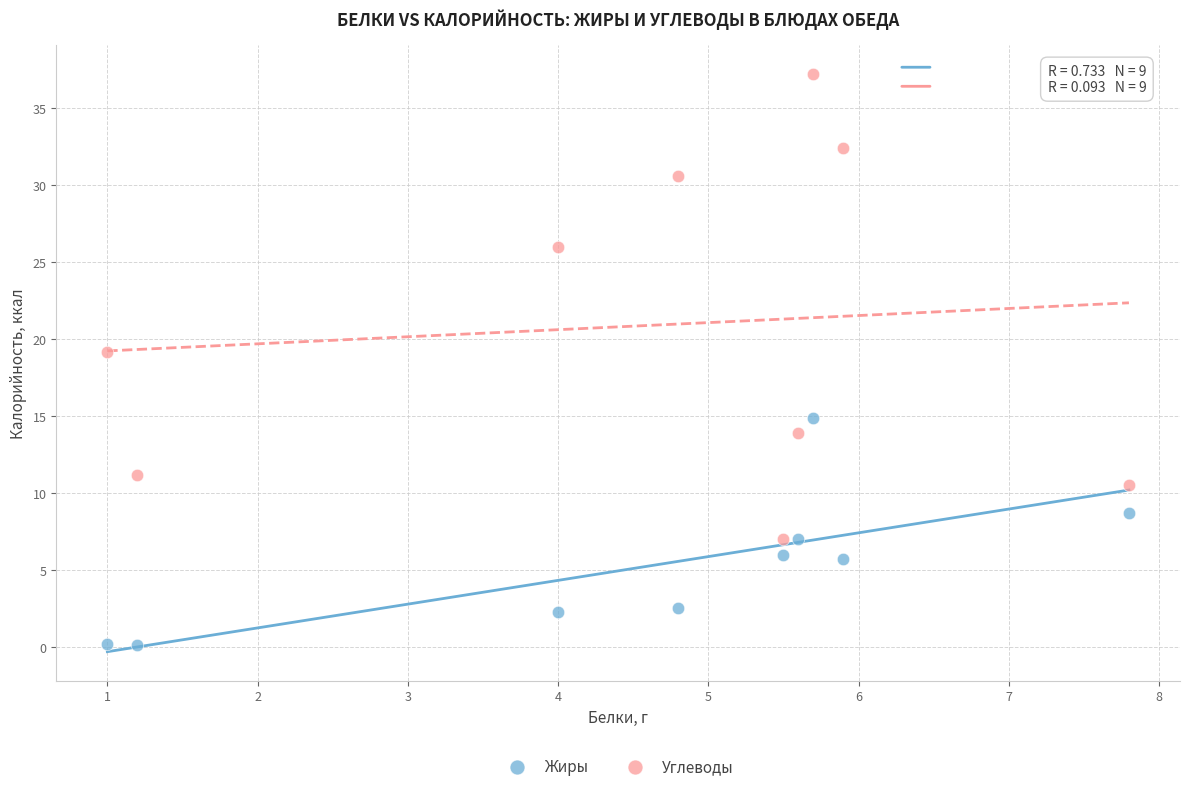

Across all data points, what is the range of X values (max minus min)?

6.8